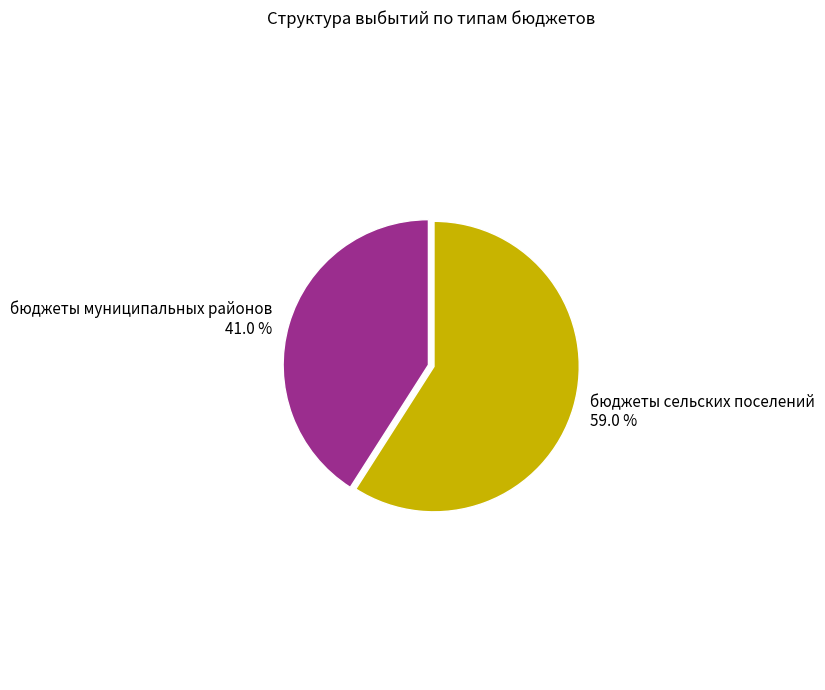

To the nearest percent, what is the average slice percentage?

50%